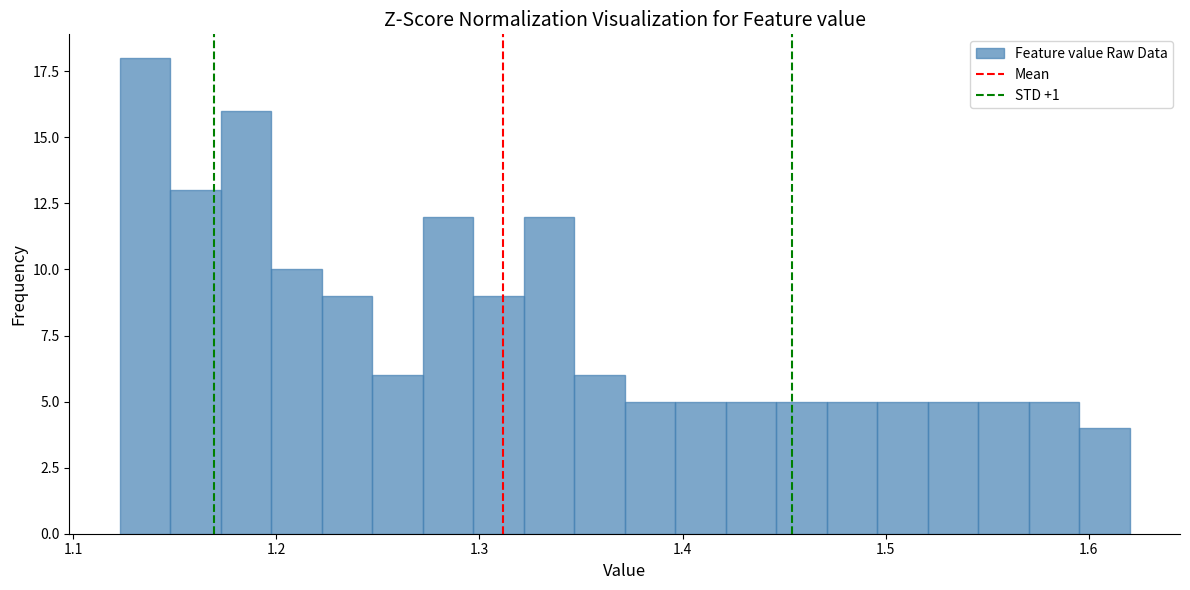

Read against the x-axis, roughly where is the centre of the tallest bar?

1.14